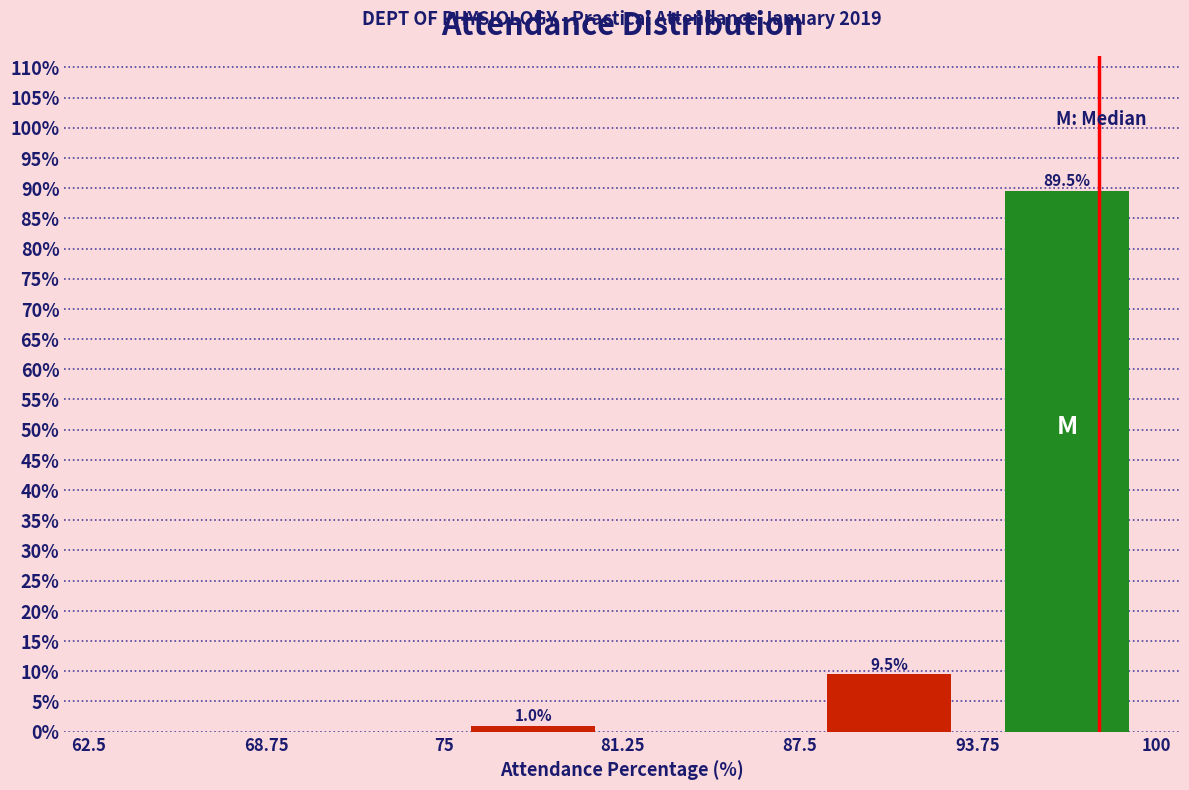

Over which range of the x-axis is the bar tallest?

94 to 100